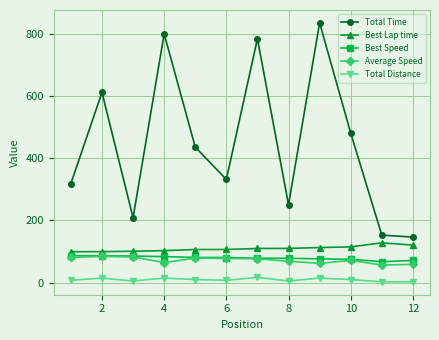

What is the lowest value of the Best Lap time series?

99.3